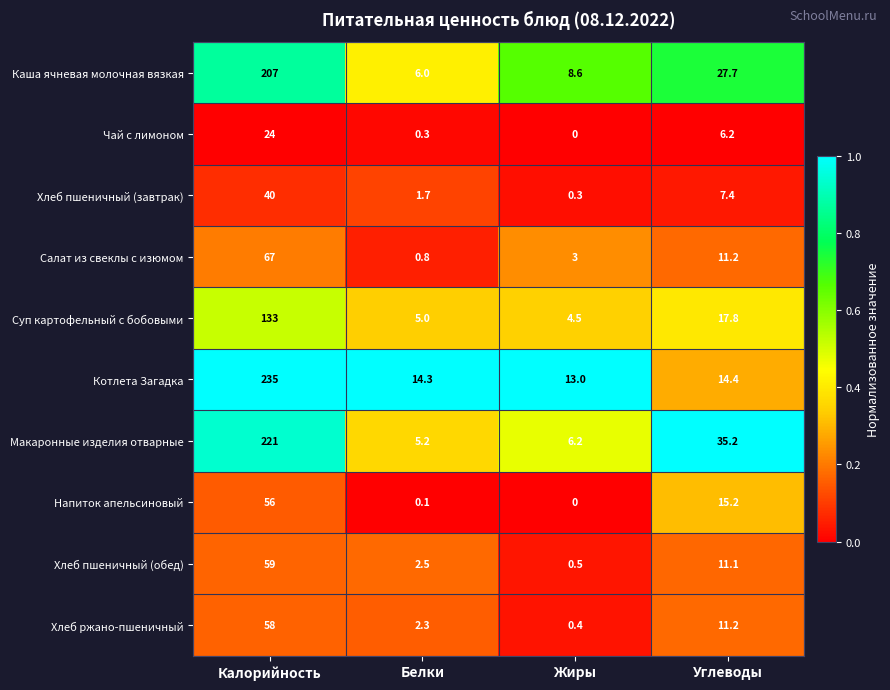

Which series has the widest spread of values?

Котлета Загадка